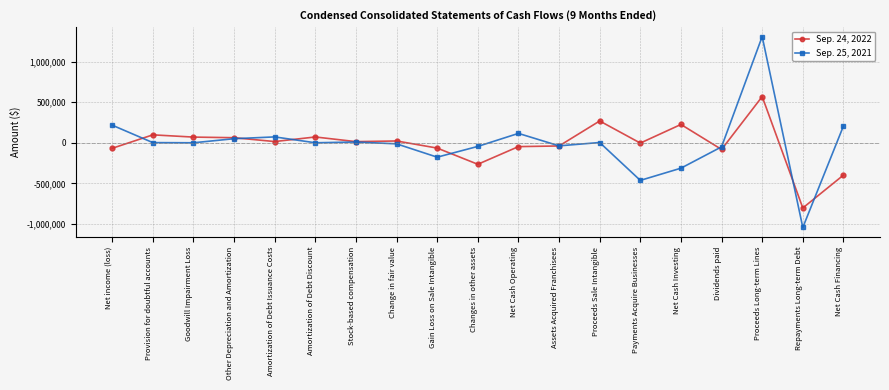

Is the value of Sep. 25, 2021 at Assets Acquired Franchisees greater than the value of Sep. 24, 2022 at Net Cash Investing?

No